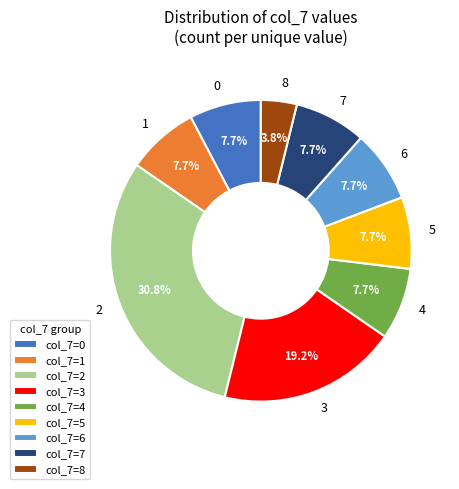

Does 2 account for over 50% of the chart?

No